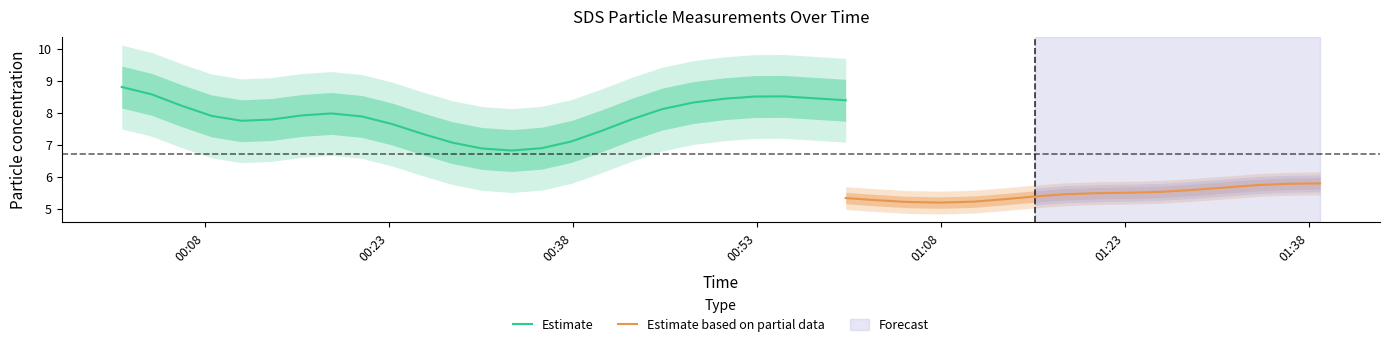

True or false: SDS_P2 and SDS_P1 cross at least once.

False